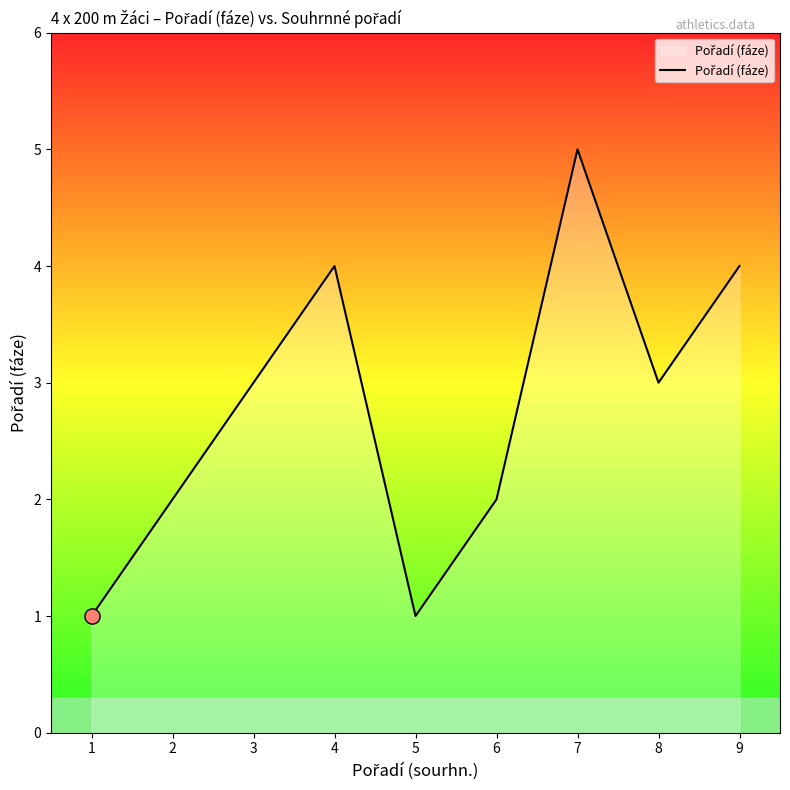

What is the change in value from 1 to 6?

+1